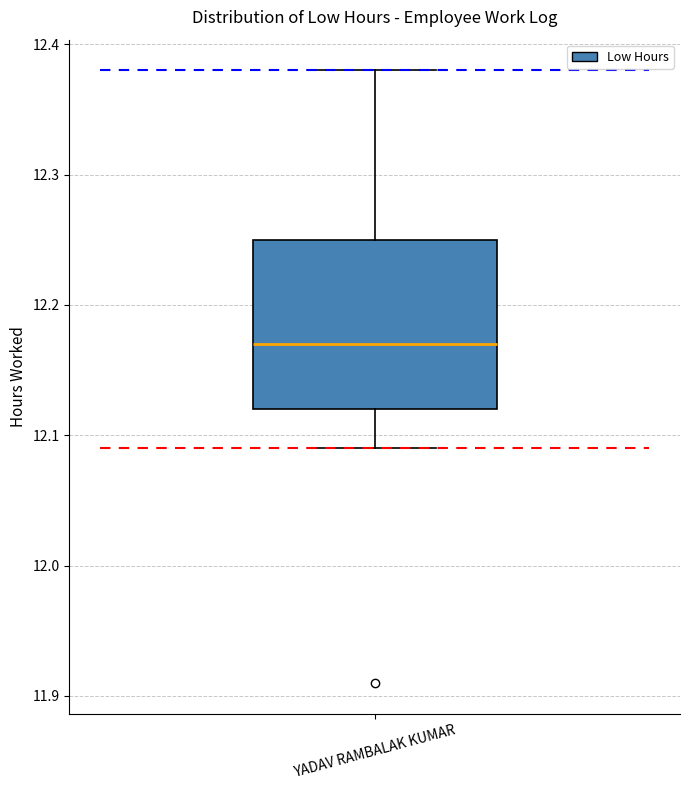

Read this box plot against the y-axis: the position of the median line, the range covered by the box, and the ends of both whiskers. The values are not printed on the chart, so give them approximately, as read against the axis.

median 12.17, box 12.12 to 12.25, whiskers 12.09 to 12.38